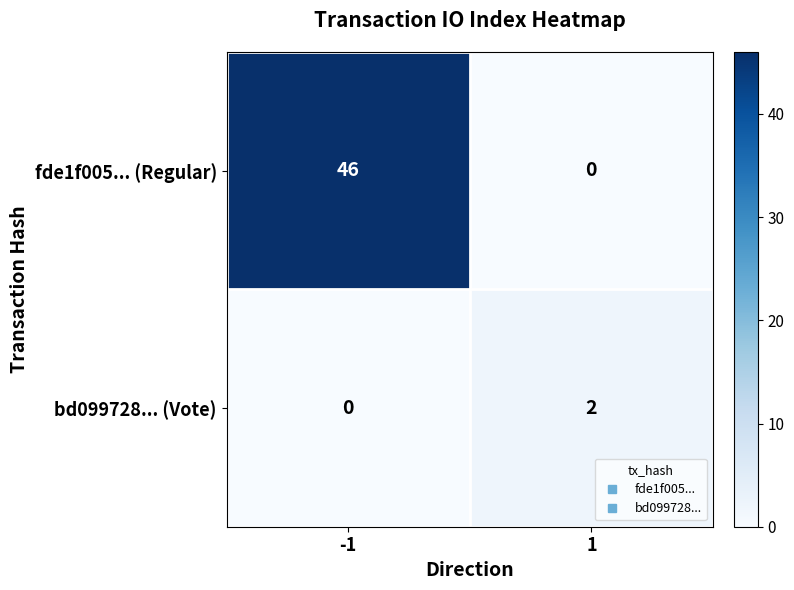

At which category is the sum across all series the highest?

-1